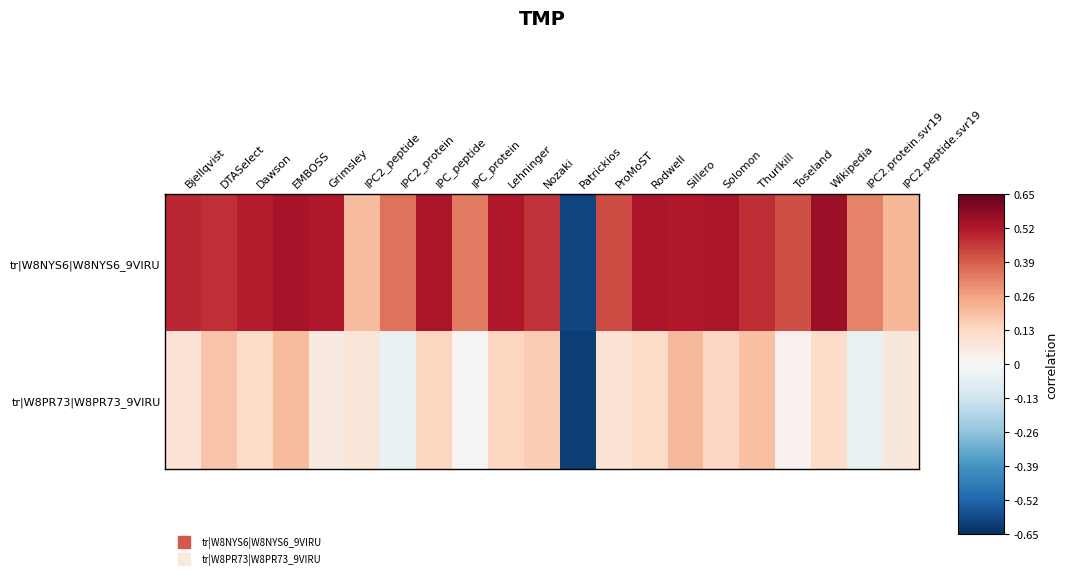

Rank the series at Lehninger from lowest to highest value.

tr|W8PR73|W8PR73_9VIRU, tr|W8NYS6|W8NYS6_9VIRU